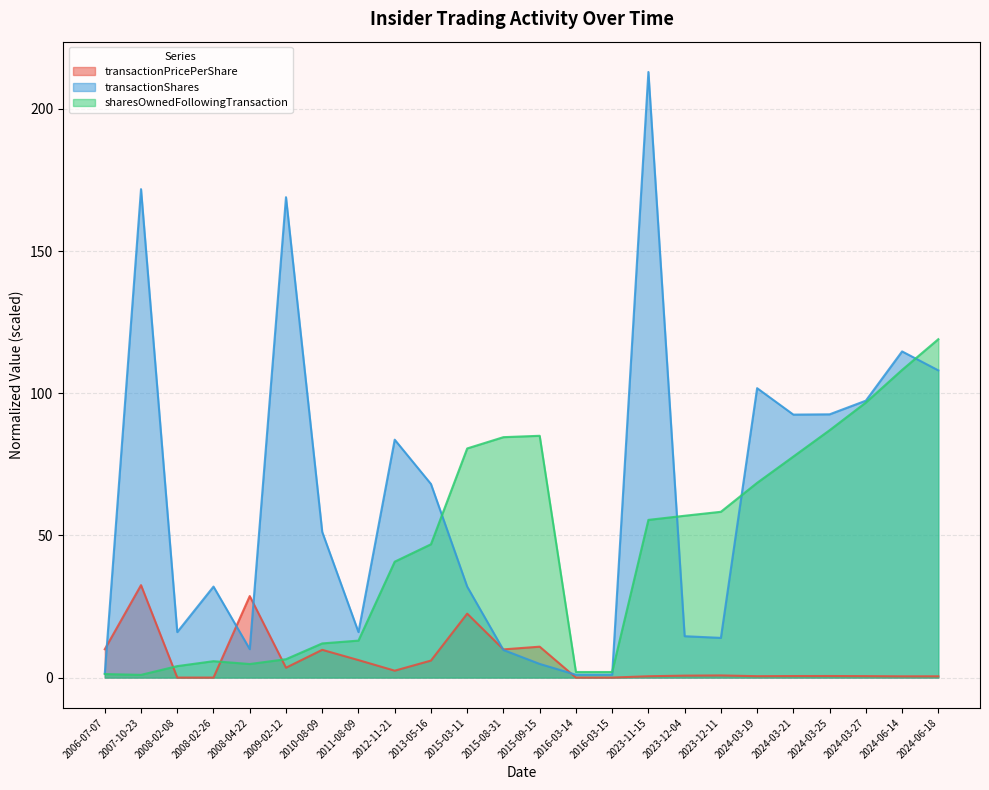

Reading right to left, what are all the values shown in this chart?

transactionPricePerShare: 2024-06-18=0.5	2024-06-14=0.4	2024-03-27=0.5	2024-03-25=0.6	2024-03-21=0.5	2024-03-19=0.5	2023-12-11=0.8	2023-12-04=0.7	2023-11-15=0.5	2016-03-15=0.0	2016-03-14=0.0	2015-09-15=10.9	2015-08-31=9.9	2015-03-11=22.5	2013-05-16=6.0	2012-11-21=2.4	2011-08-09=6.2	2010-08-09=9.8	2009-02-12=3.5	2008-04-22=28.7	2008-02-26=0.0	2008-02-08=0.0	2007-10-23=32.5	2006-07-07=10.0
transactionShares: 2024-06-18=108.1	2024-06-14=114.7	2024-03-27=97.4	2024-03-25=92.6	2024-03-21=92.5	2024-03-19=101.8	2023-12-11=14.0	2023-12-04=14.6	2023-11-15=213.0	2016-03-15=1.0	2016-03-14=1.0	2015-09-15=4.8	2015-08-31=9.7	2015-03-11=32.0	2013-05-16=68.1	2012-11-21=83.7	2011-08-09=16.0	2010-08-09=51.2	2009-02-12=169.0	2008-04-22=10.0	2008-02-26=32.0	2008-02-08=16.0	2007-10-23=171.8	2006-07-07=1.4
sharesOwnedFollowingTransaction: 2024-06-18=119.0	2024-06-14=108.2	2024-03-27=96.7	2024-03-25=87.0	2024-03-21=77.7	2024-03-19=68.5	2023-12-11=58.3	2023-12-04=56.9	2023-11-15=55.5	2016-03-15=2.0	2016-03-14=2.0	2015-09-15=85.0	2015-08-31=84.6	2015-03-11=80.6	2013-05-16=46.9	2012-11-21=40.8	2011-08-09=13.0	2010-08-09=12.0	2009-02-12=6.5	2008-04-22=4.8	2008-02-26=5.8	2008-02-08=4.0	2007-10-23=1.0	2006-07-07=1.2